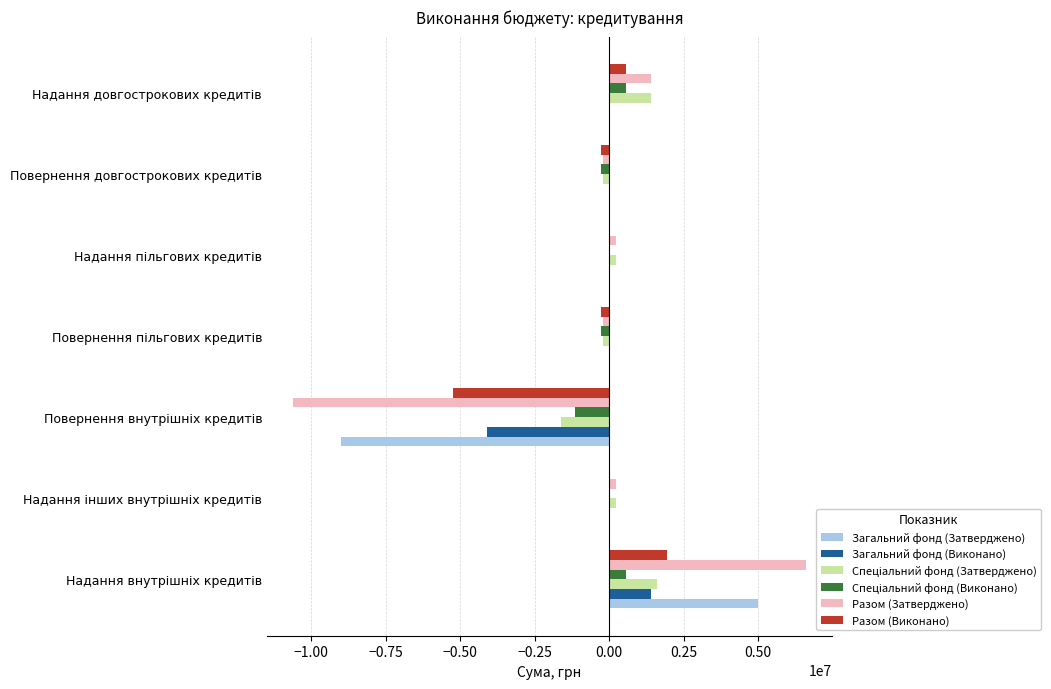

What is the sum of all Разом (Виконано) values?

-3283989.0